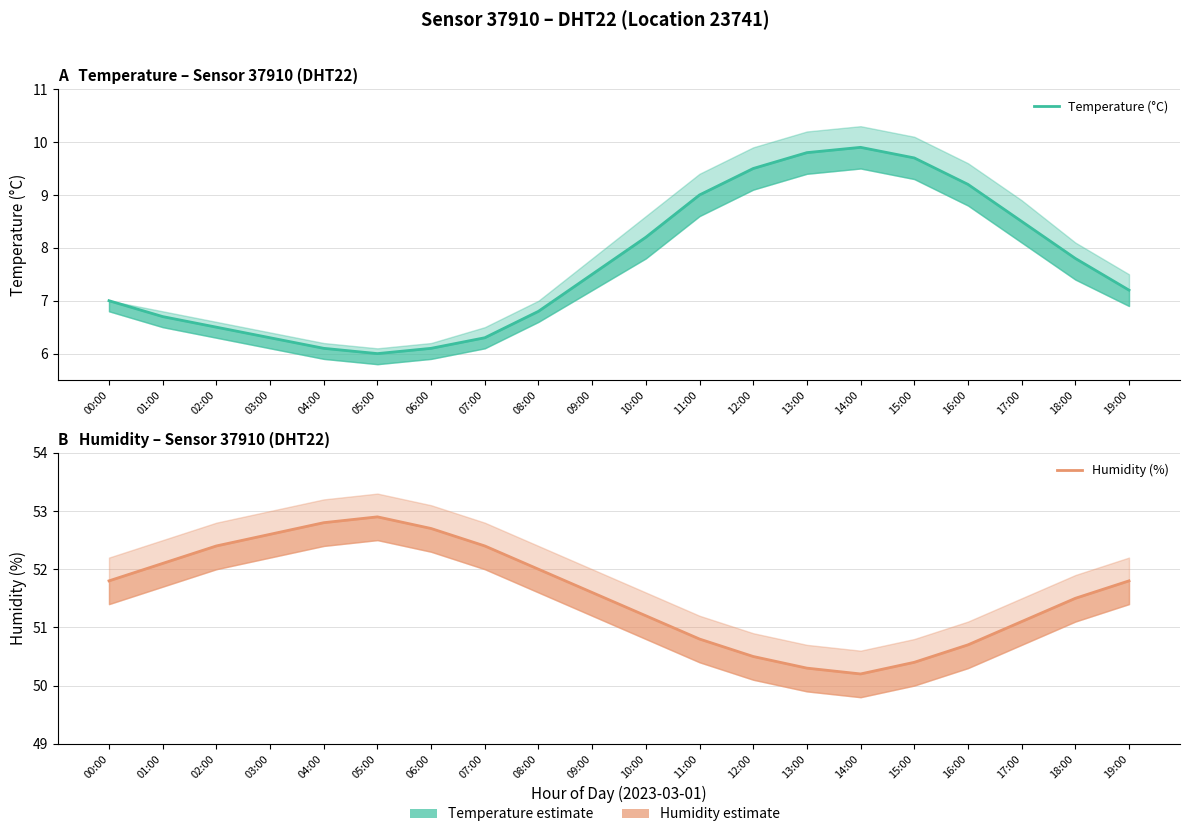

What is the sum of all Temperature (°C) values?

154.1